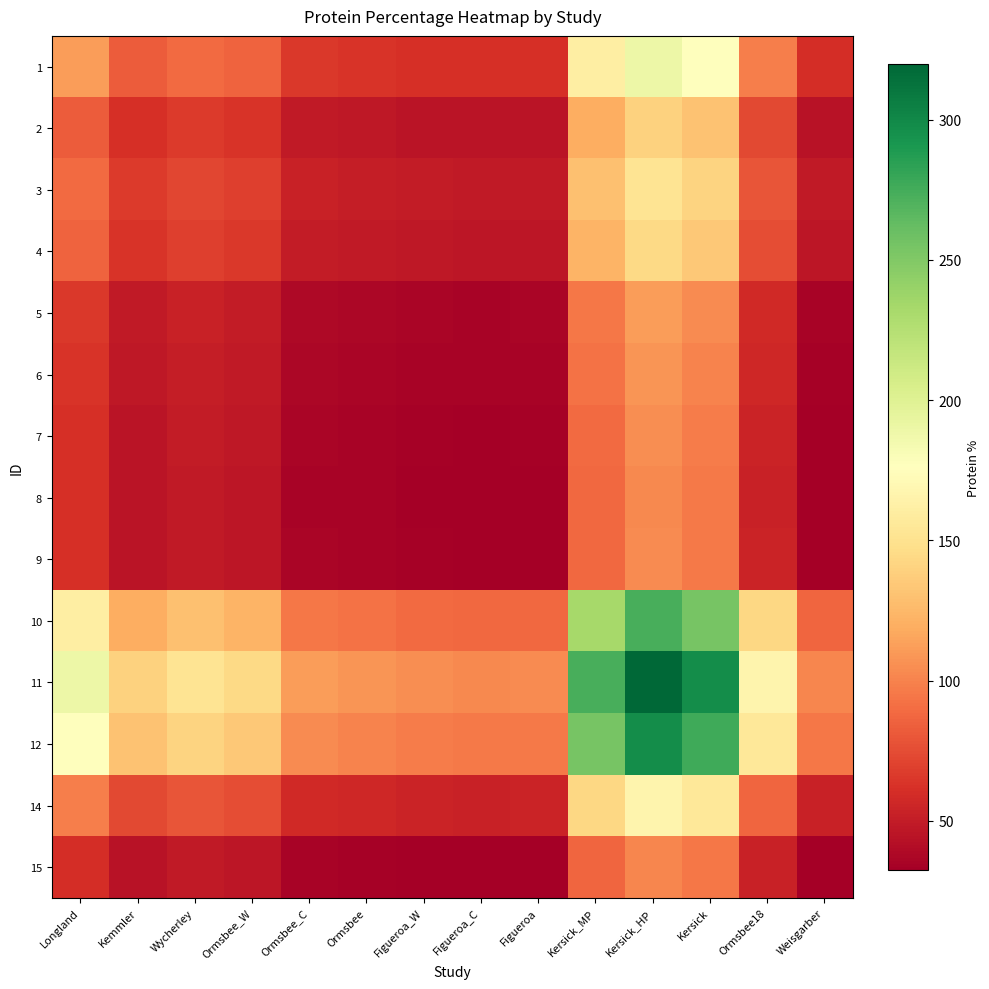

At how many categories does at least one series exceed 243?

3